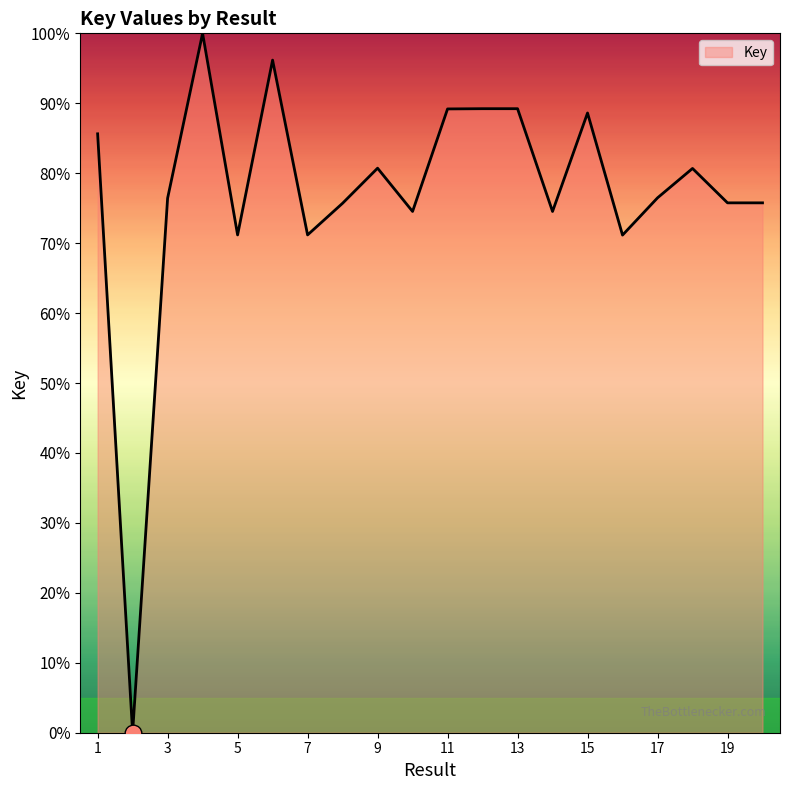

What is the average value?

77.1